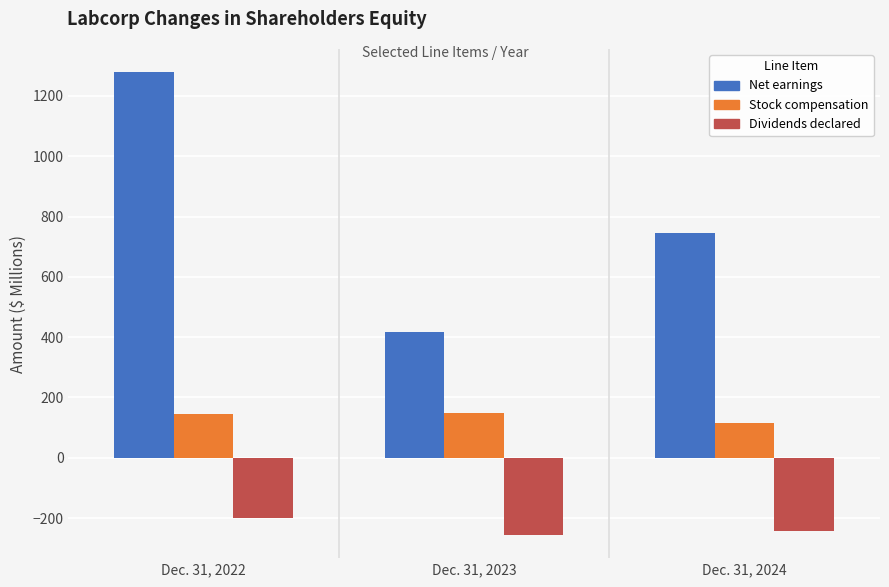

What is the greatest value displayed?

1279.1